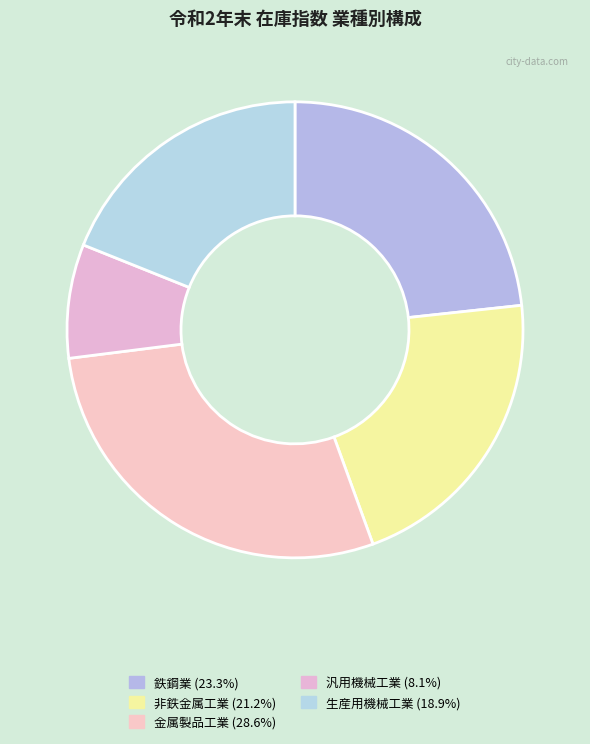

How many slices are in this pie chart?

5